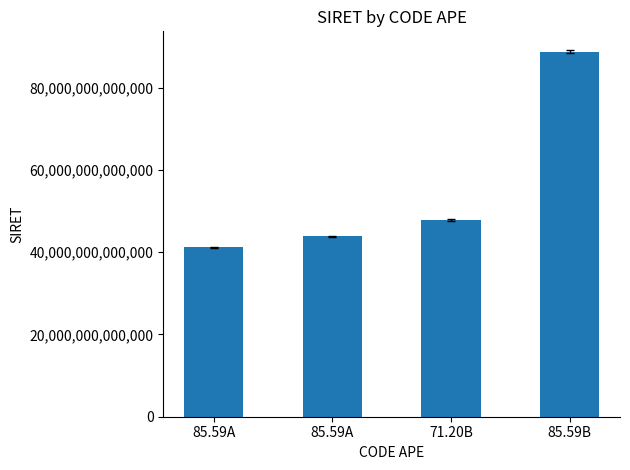

Reading left to right, transcribe all the data shown in this chart.

85.59A=41158137400013	85.59A=43809603400022	71.20B=47907600200019	85.59B=88747430200015